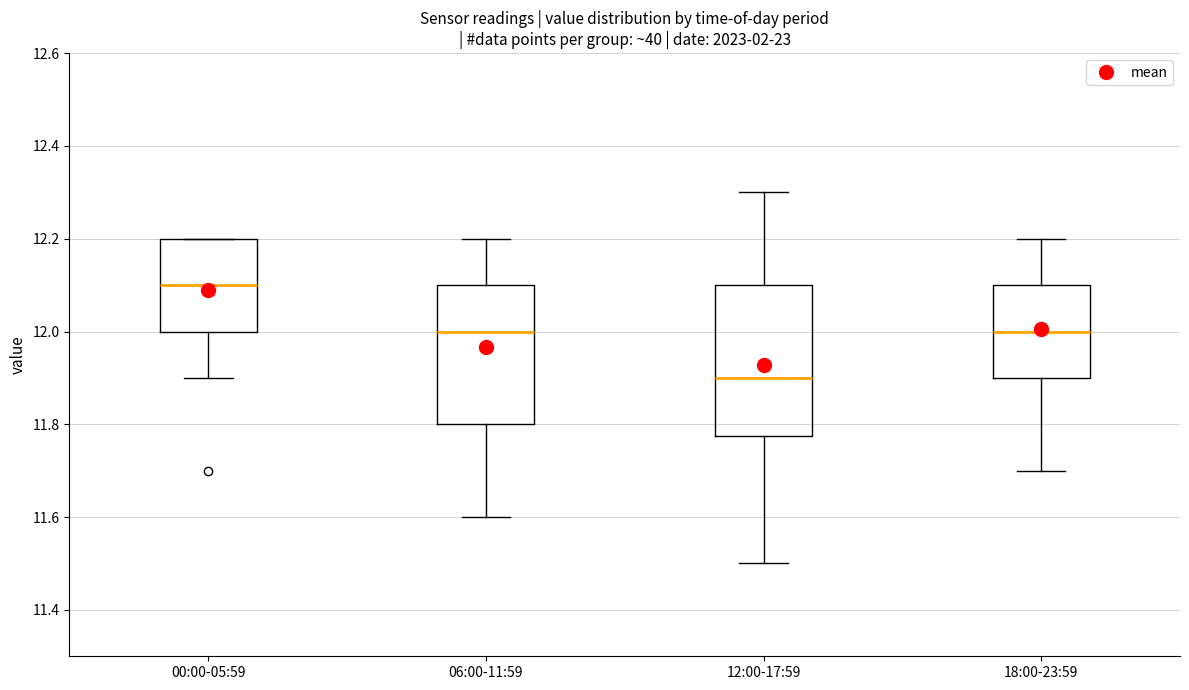

Which box is the tallest, from its lower edge to its upper edge?

12:00-17:59